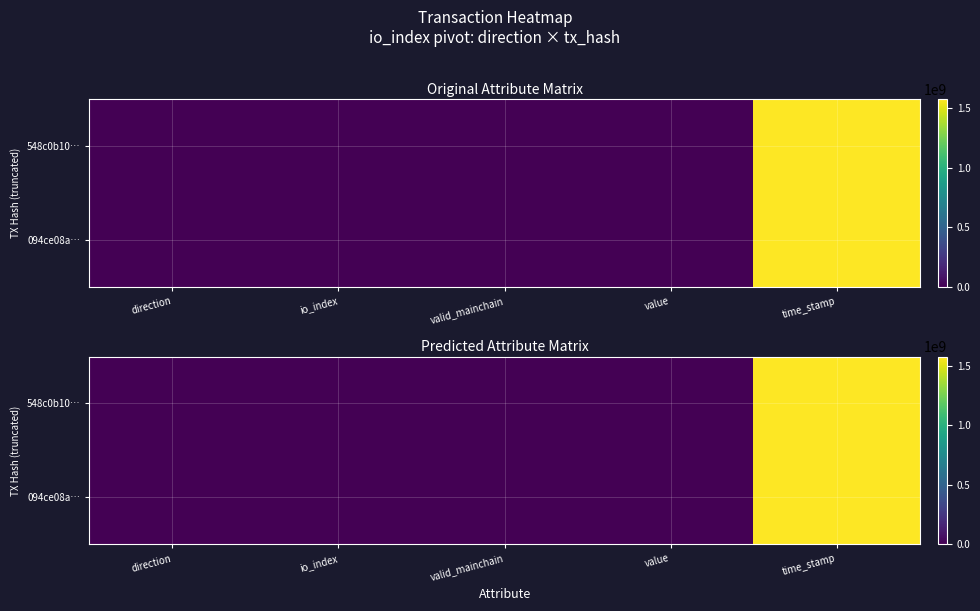

What is the total value across all series at time_stamp?

3151267478.0